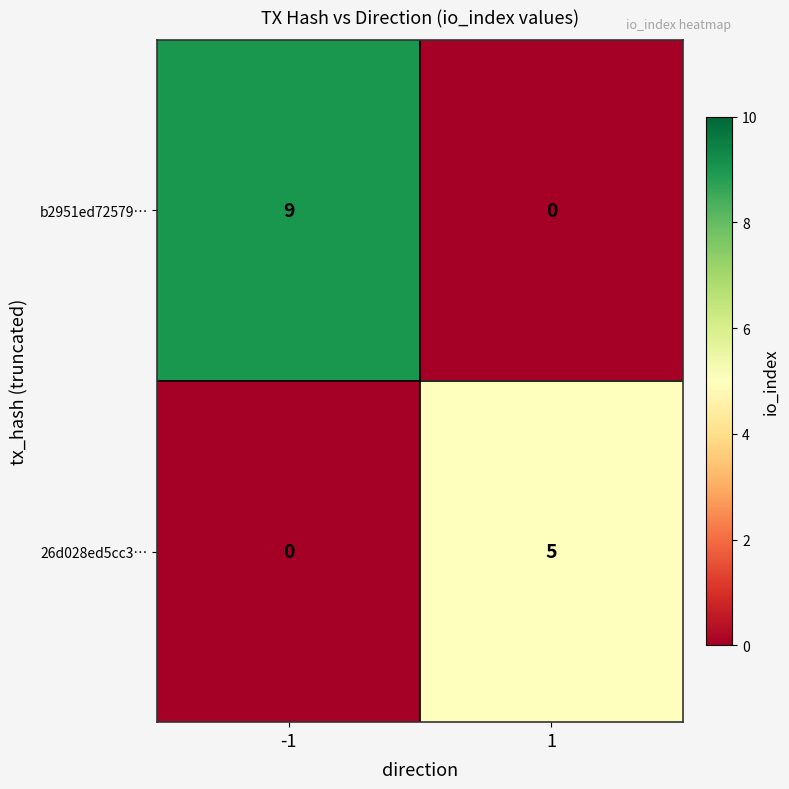

List the series in order of their peak value, lowest first.

26d028ed5cc3…, b2951ed72579…